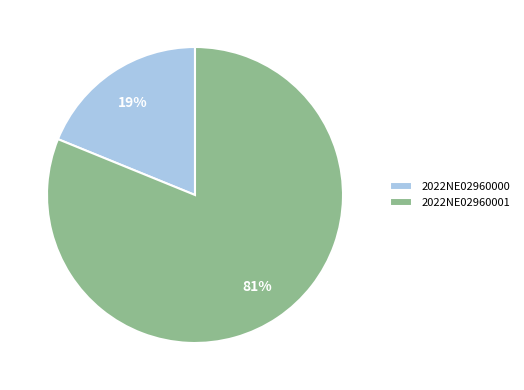

What is the ratio of the value at 2022NE02960001 to the value at 2022NE02960000?

4.3